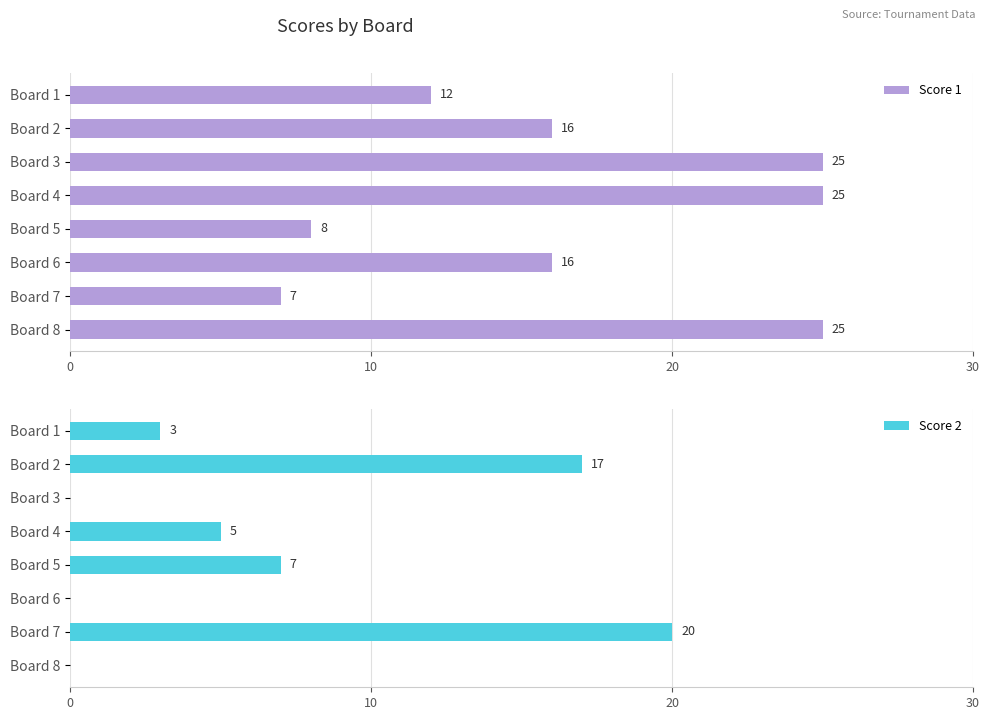

Rank the series by their maximum value, from highest to lowest.

Score 1, Score 2